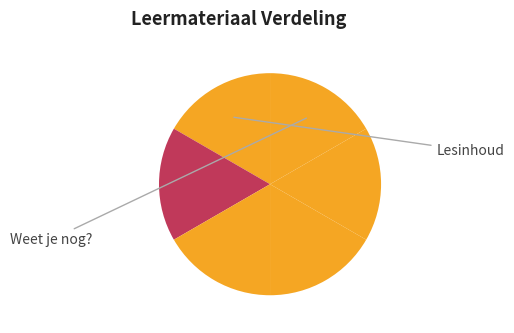

Is there any slice that represents more than half of the pie?

No